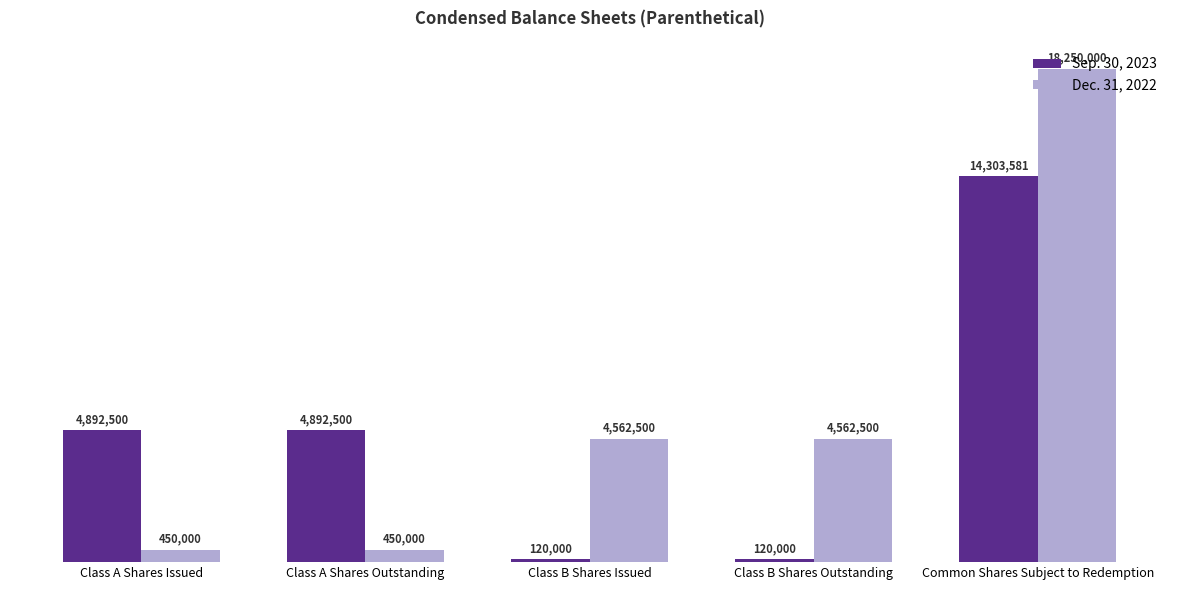

What is the difference between the maximum and minimum values in the Sep. 30, 2023 series?

14183581